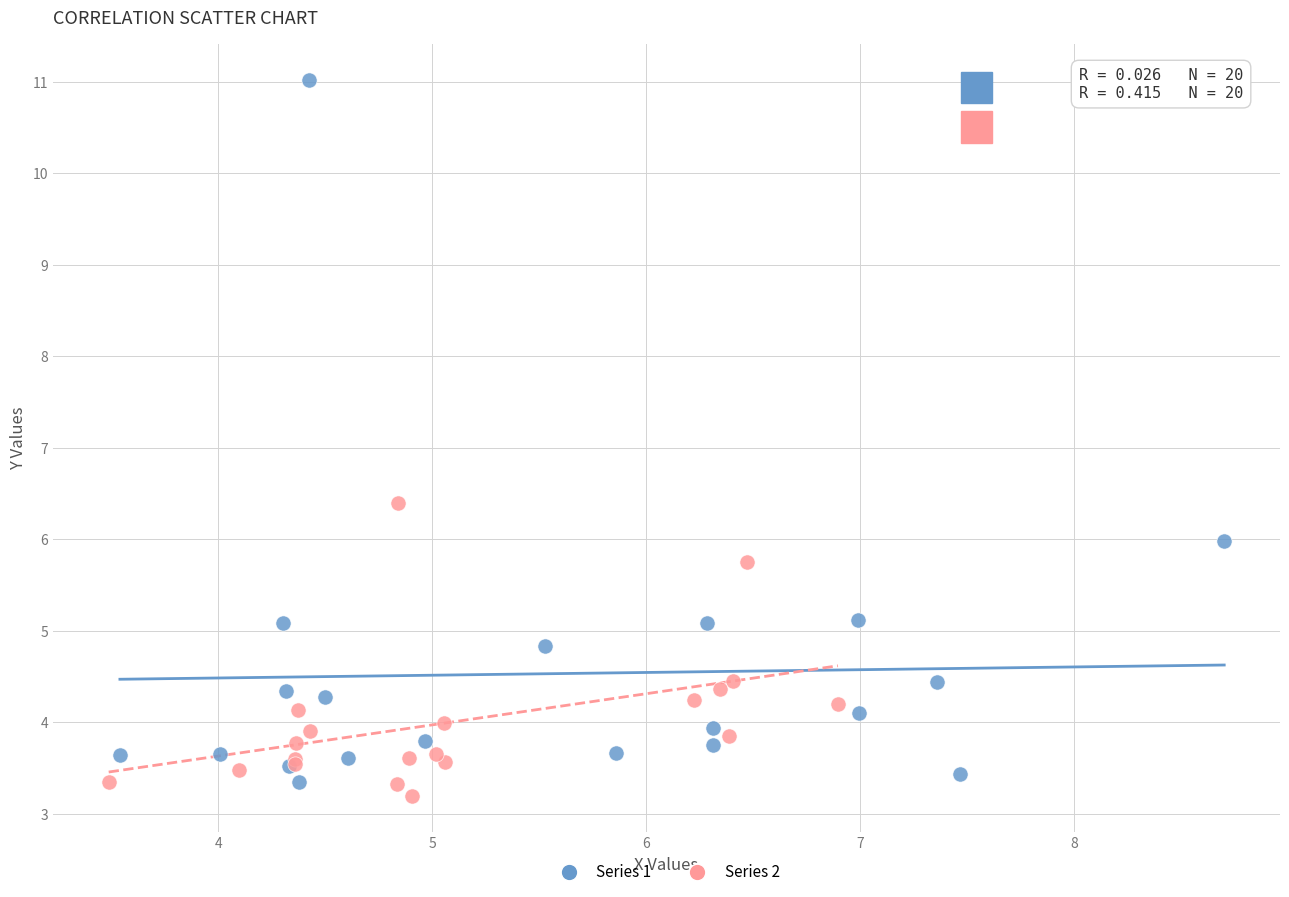

Which series has the largest Y range (max minus min)?

Series 1